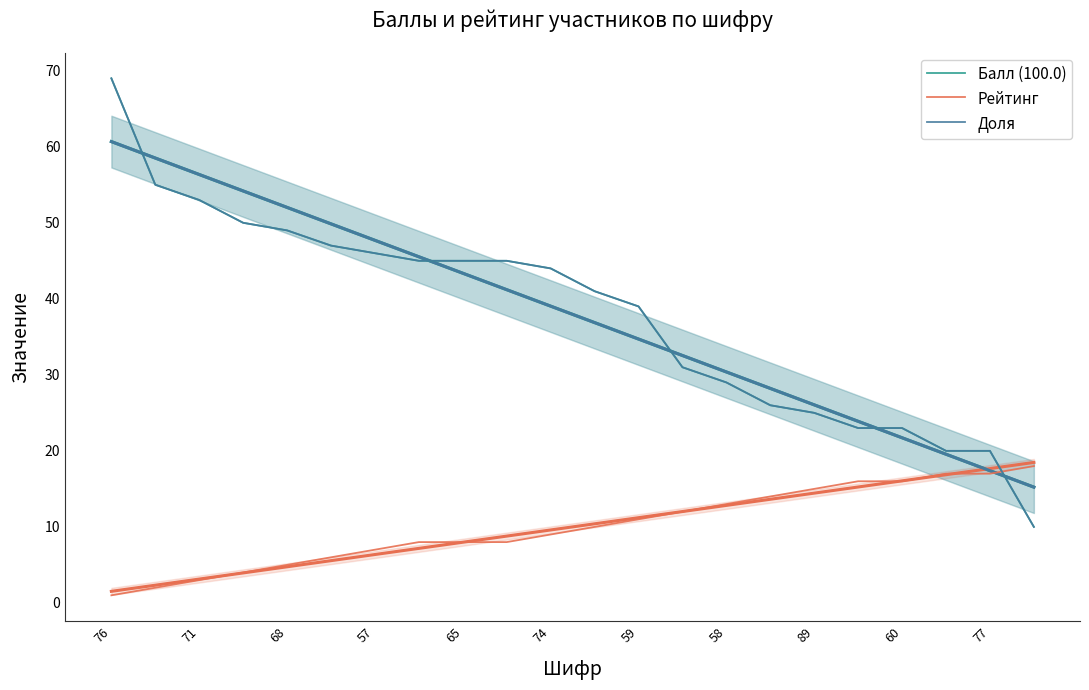

At which label does Балл (100.0) first exceed 44?

76